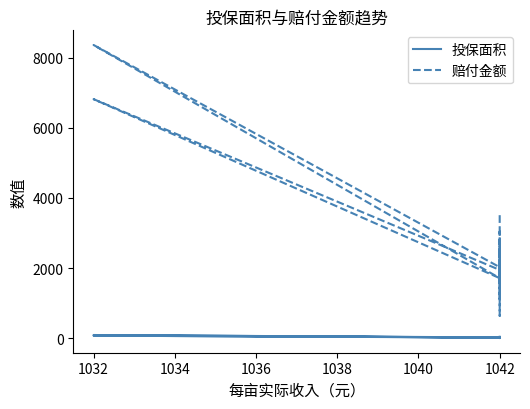

Is it true that 投保面积 equals 39.0 at 1042?

True